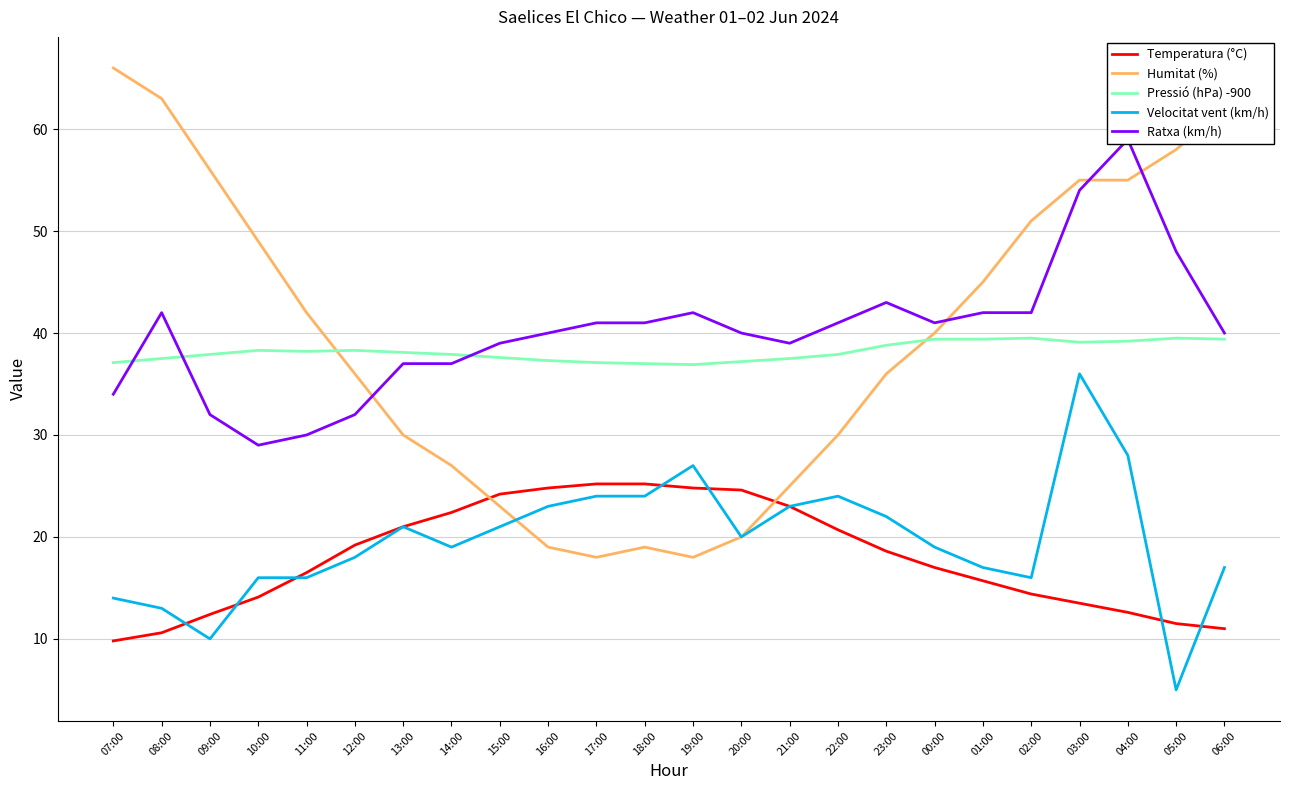

Reading left to right, transcribe all the data shown in this chart.

Temperatura (°C): 9.8	10.6	12.4	14.1	16.5	19.2	21.0	22.4	24.2	24.8	25.2	25.2	24.8	24.6	23.0	20.7	18.6	17.0	15.7	14.4	13.5	12.6	11.5	11.0
Humitat (%): 66.0	63.0	56.0	49.0	42.0	36.0	30.0	27.0	23.0	19.0	18.0	19.0	18.0	20.0	25.0	30.0	36.0	40.0	45.0	51.0	55.0	55.0	58.0	62.0
Pressió (hPa) -900: 37.1	37.5	37.9	38.3	38.2	38.3	38.1	37.9	37.6	37.3	37.1	37.0	36.9	37.2	37.5	37.9	38.8	39.4	39.4	39.5	39.1	39.2	39.5	39.4
Velocitat vent (km/h): 14.0	13.0	10.0	16.0	16.0	18.0	21.0	19.0	21.0	23.0	24.0	24.0	27.0	20.0	23.0	24.0	22.0	19.0	17.0	16.0	36.0	28.0	5.0	17.0
Ratxa (km/h): 34.0	42.0	32.0	29.0	30.0	32.0	37.0	37.0	39.0	40.0	41.0	41.0	42.0	40.0	39.0	41.0	43.0	41.0	42.0	42.0	54.0	59.0	48.0	40.0